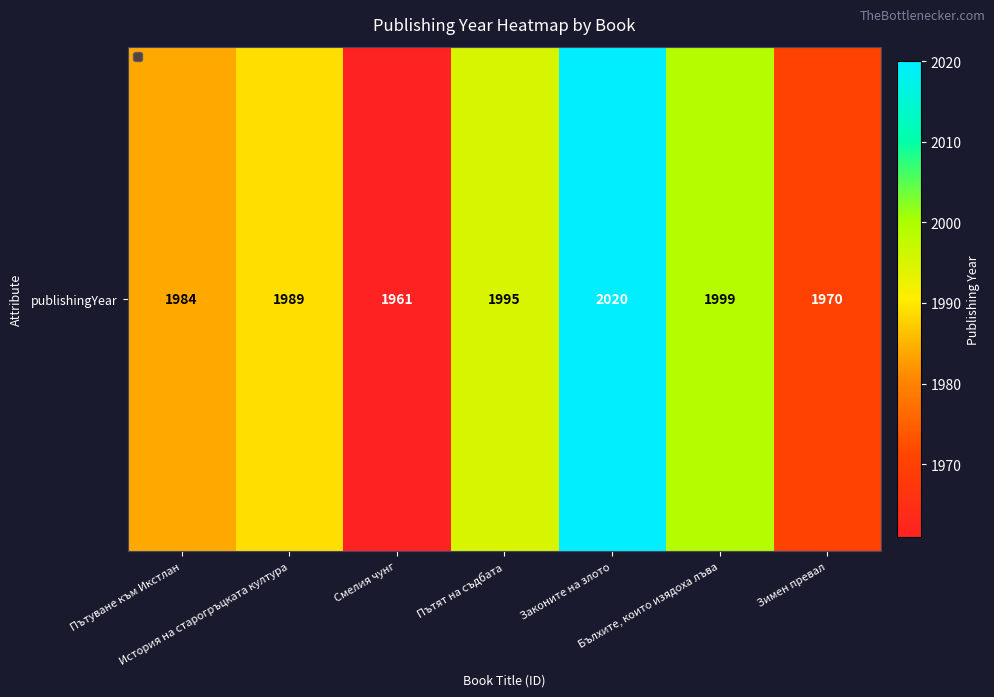

How many data points are above 1989?

3